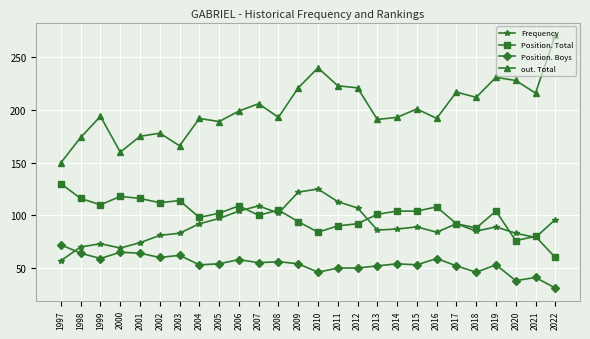

True or false: Position. Total and out. Total intersect in this chart.

False